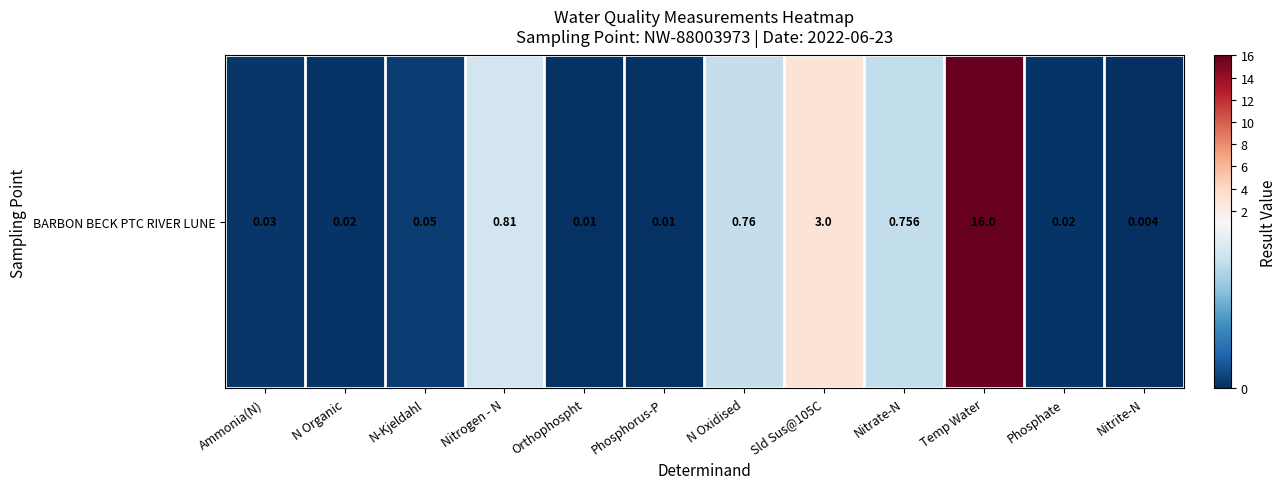

Which has a higher value, Nitrogen - N or Phosphorus-P?

Nitrogen - N